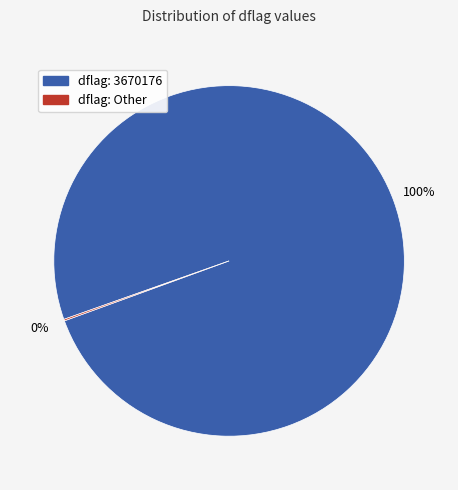

To the nearest percent, what is the average slice percentage?

50%